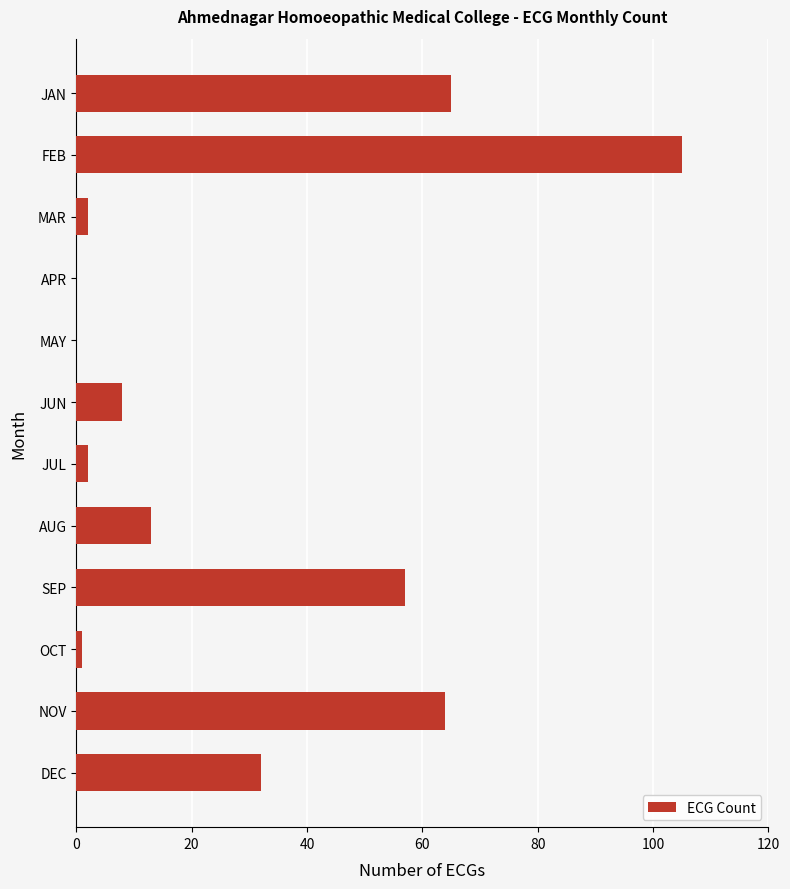

Reading top to bottom, transcribe all the data shown in this chart.

JAN=65	FEB=105	MAR=2	APR=0	MAY=0	JUN=8	JUL=2	AUG=13	SEP=57	OCT=1	NOV=64	DEC=32